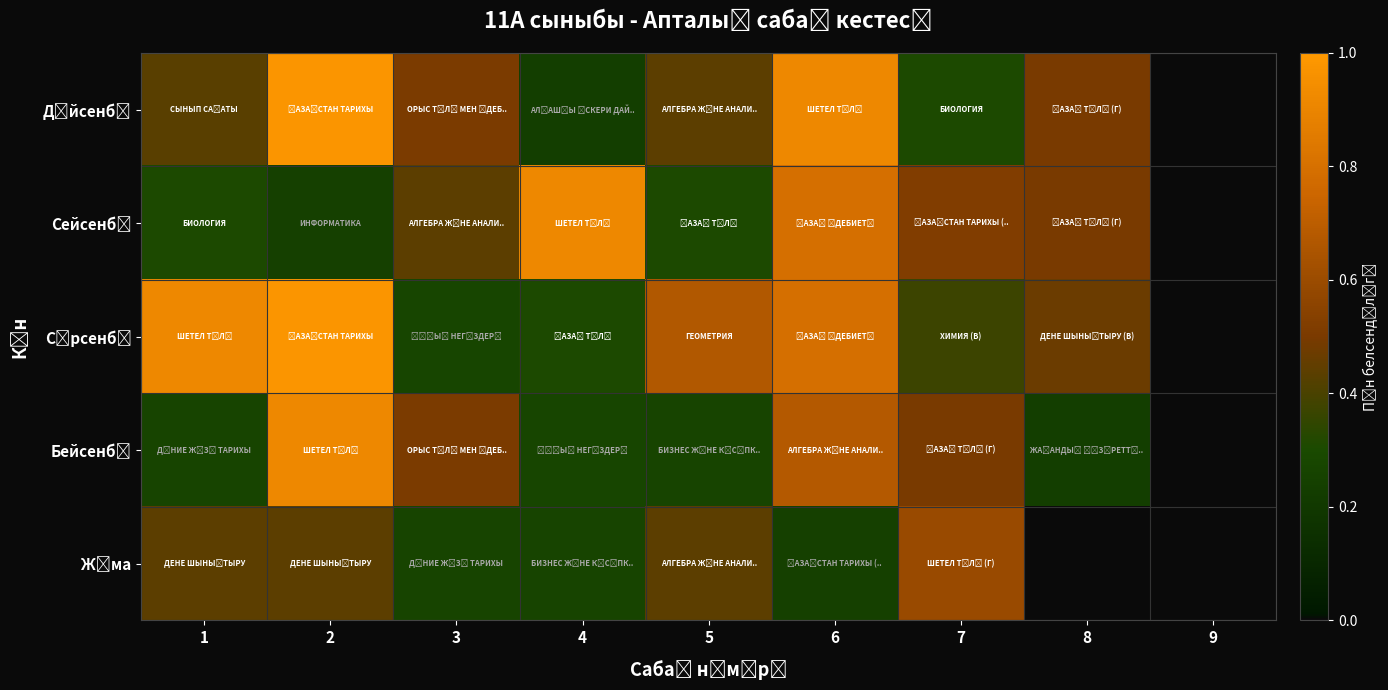

Which series has the widest spread of values?

Дүйсенбі